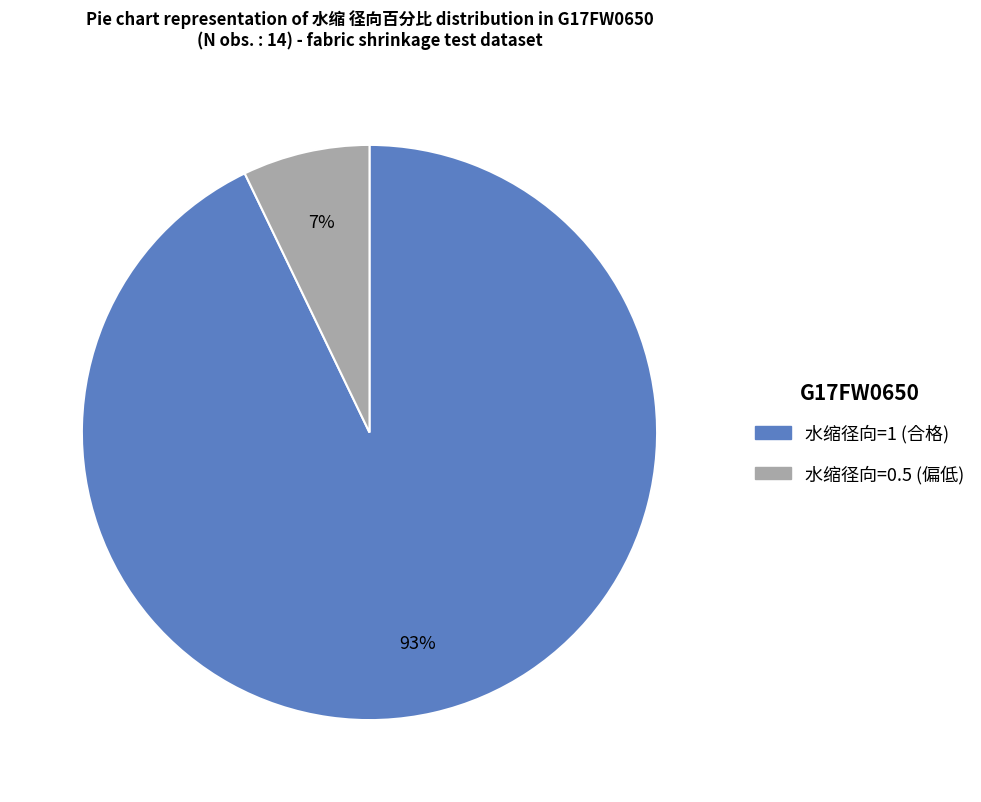

Does any single category account for the majority?

Yes